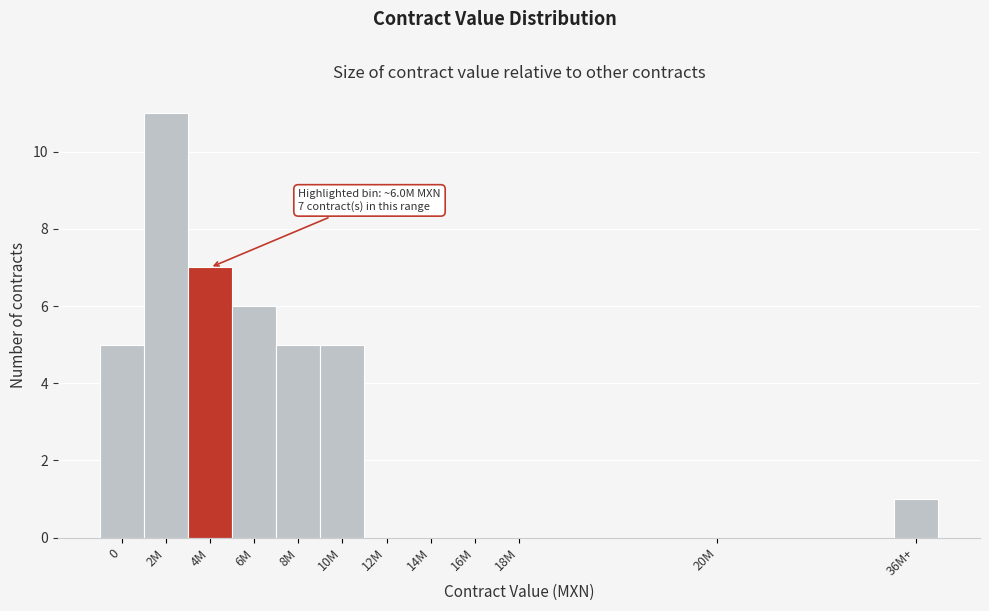

Reading left to right, extract all data points from this chart.

0=5	2M=11	4M=7	6M=6	8M=5	10M=5	12M=0	14M=0	16M=0	18M=0	20M=0	36M+=1